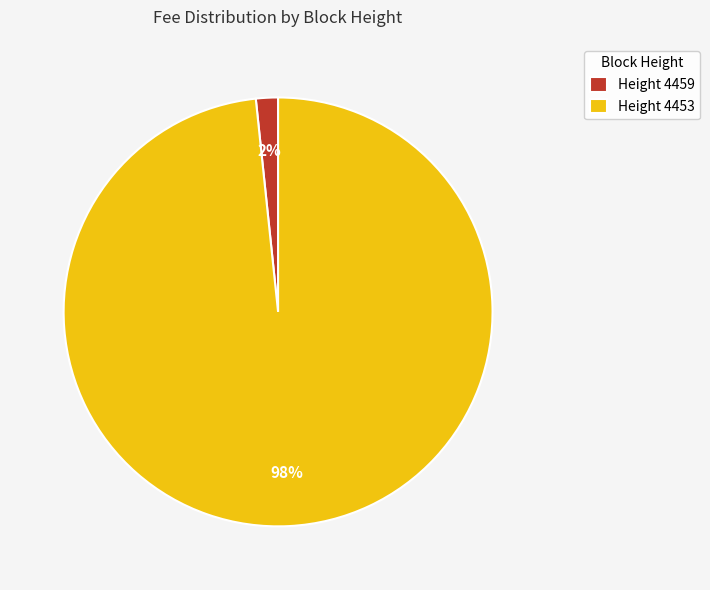

The Height 4453 slice represents 98% of the pie. True or false?

True